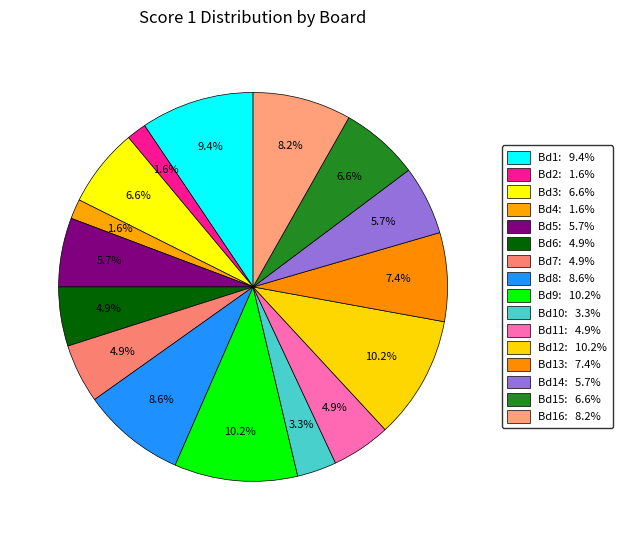

How many segments does this pie chart have?

16